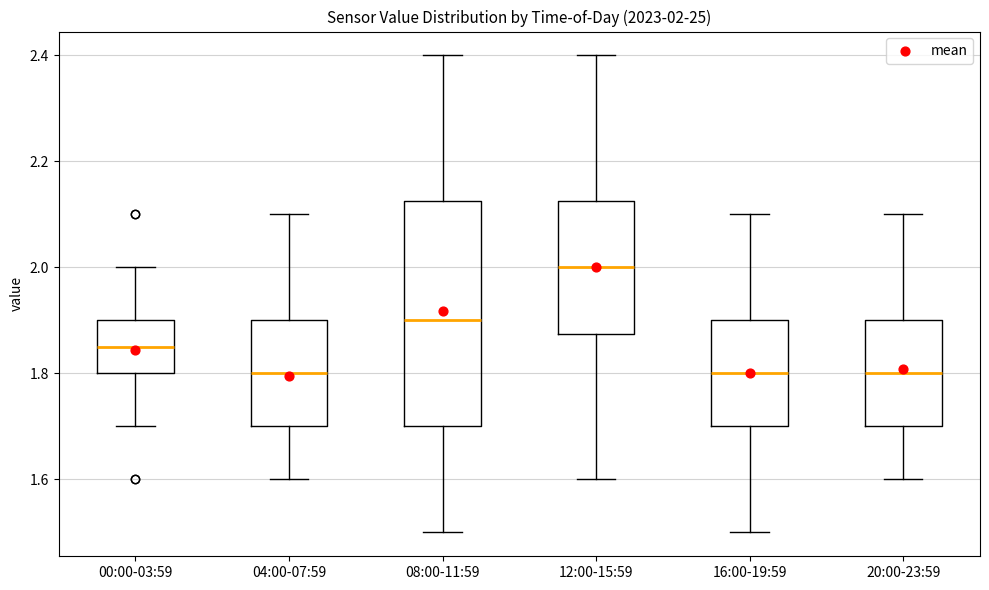

Which box has the highest median line?

12:00-15:59